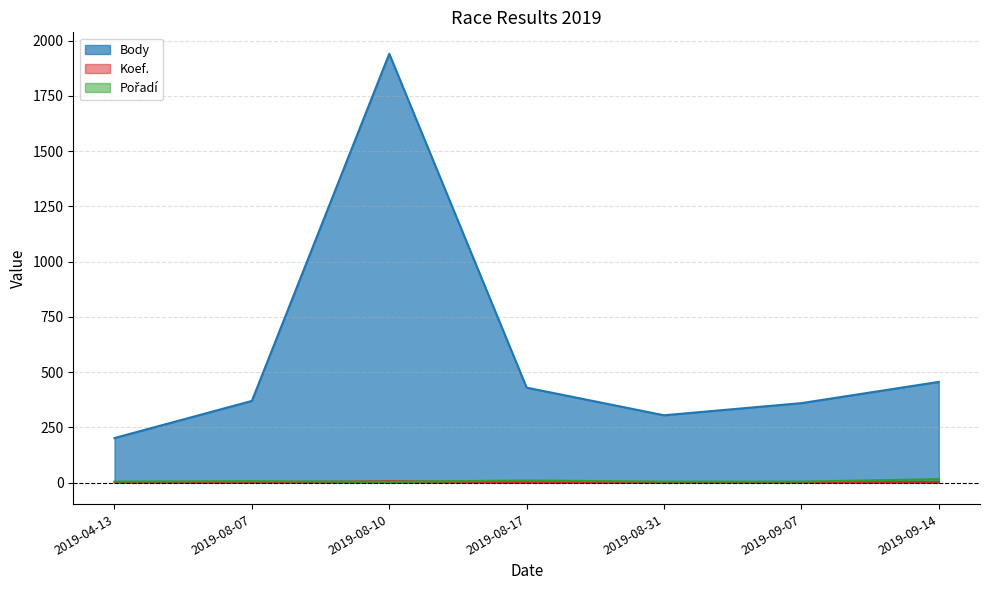

What is the label of the 2nd point from the left?

2019-08-07